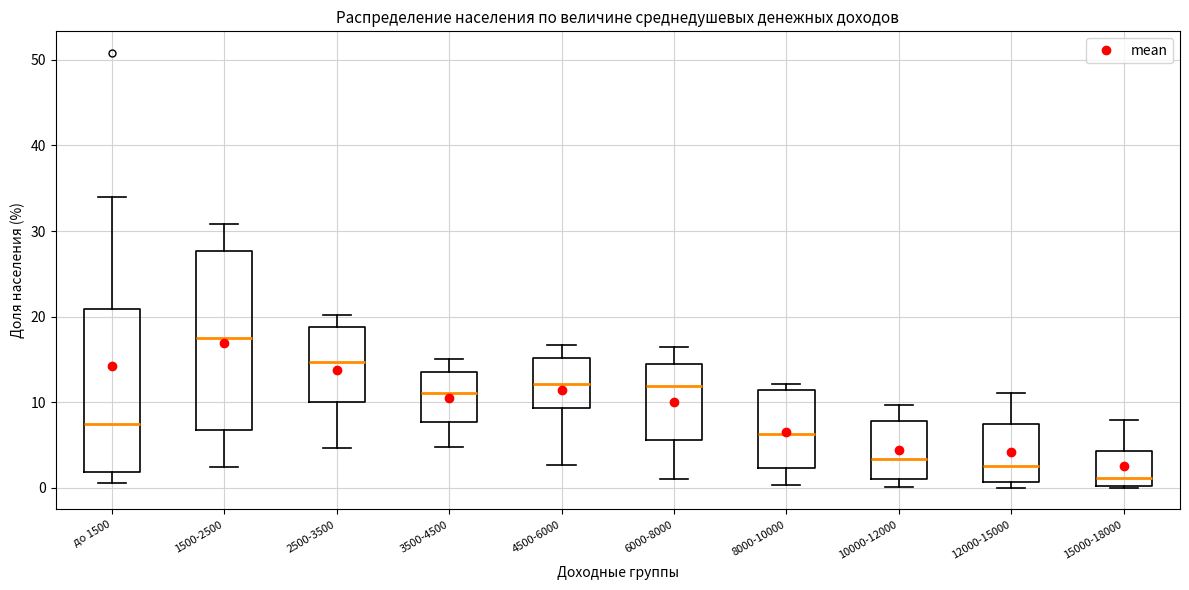

Where does the median line of the box for 15000-18000 sit on the y-axis? The values are not printed on the chart, so give them approximately, as read against the axis.

1